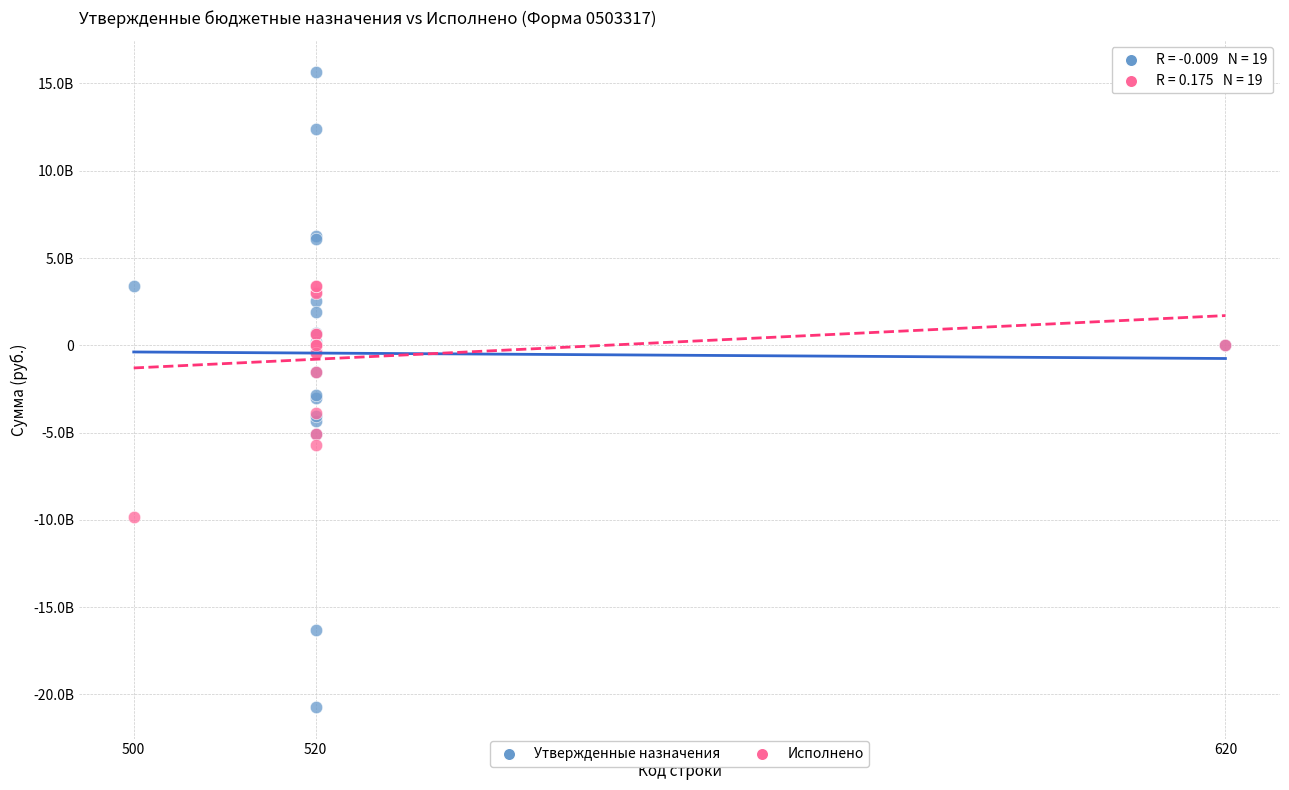

What are all the series names shown in the legend?

Утвержденные назначения, Исполнено